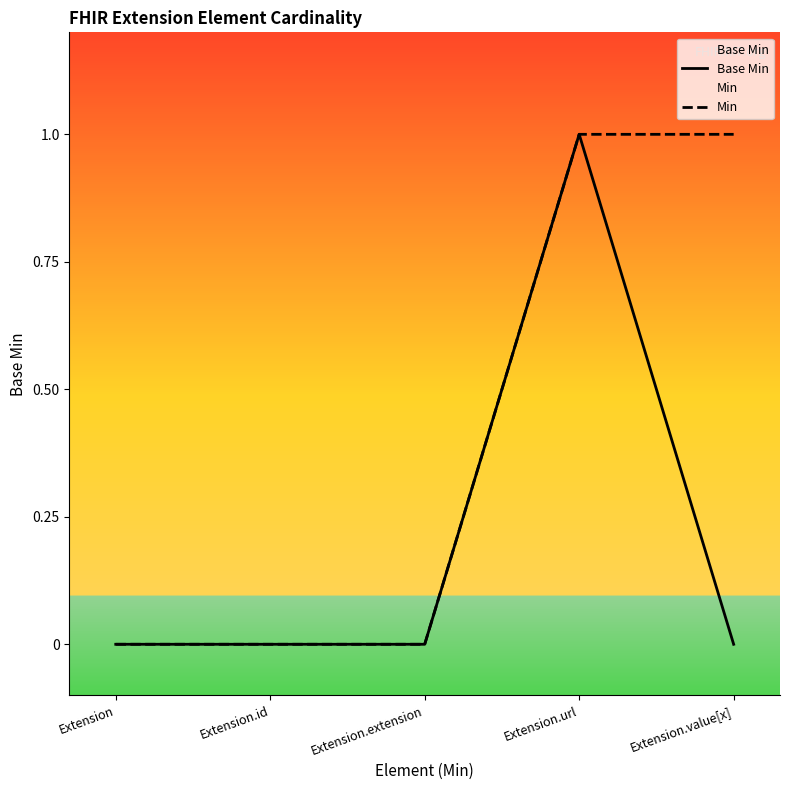

Which series has the widest spread of values?

Base Min